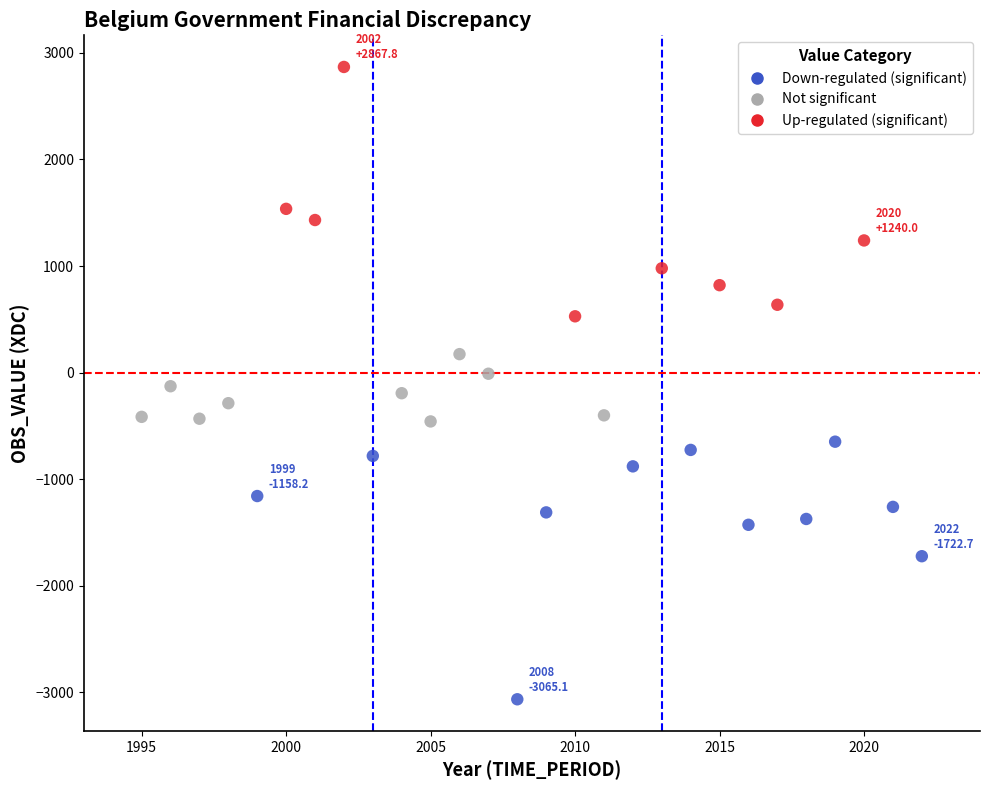

Which series reaches the minimum Y coordinate?

Down-regulated (significant)